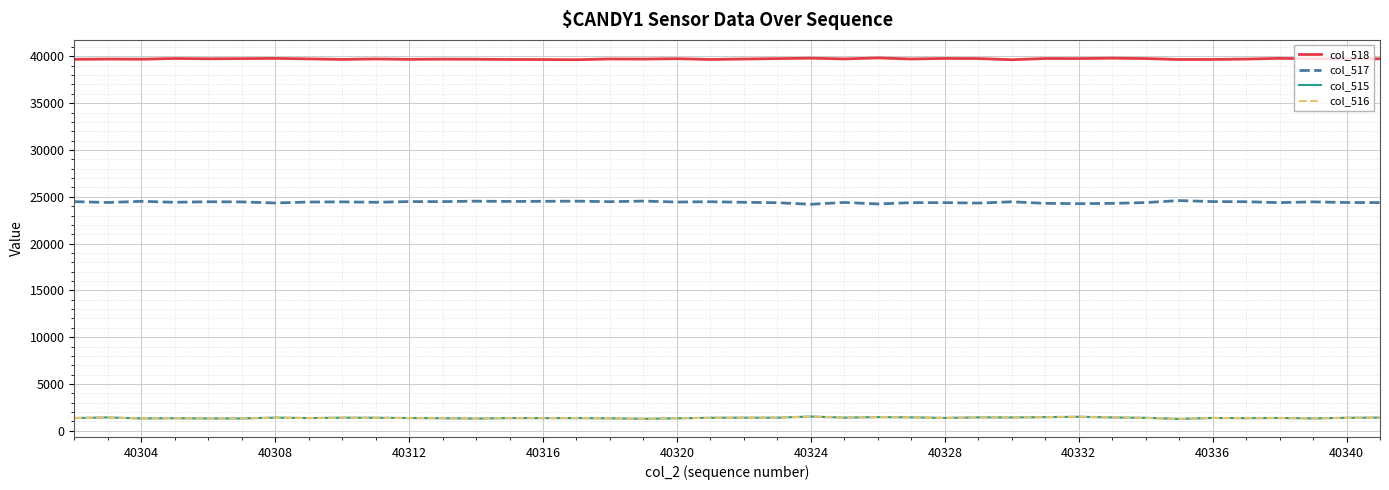

Which series has the largest total across all categories?

col_518